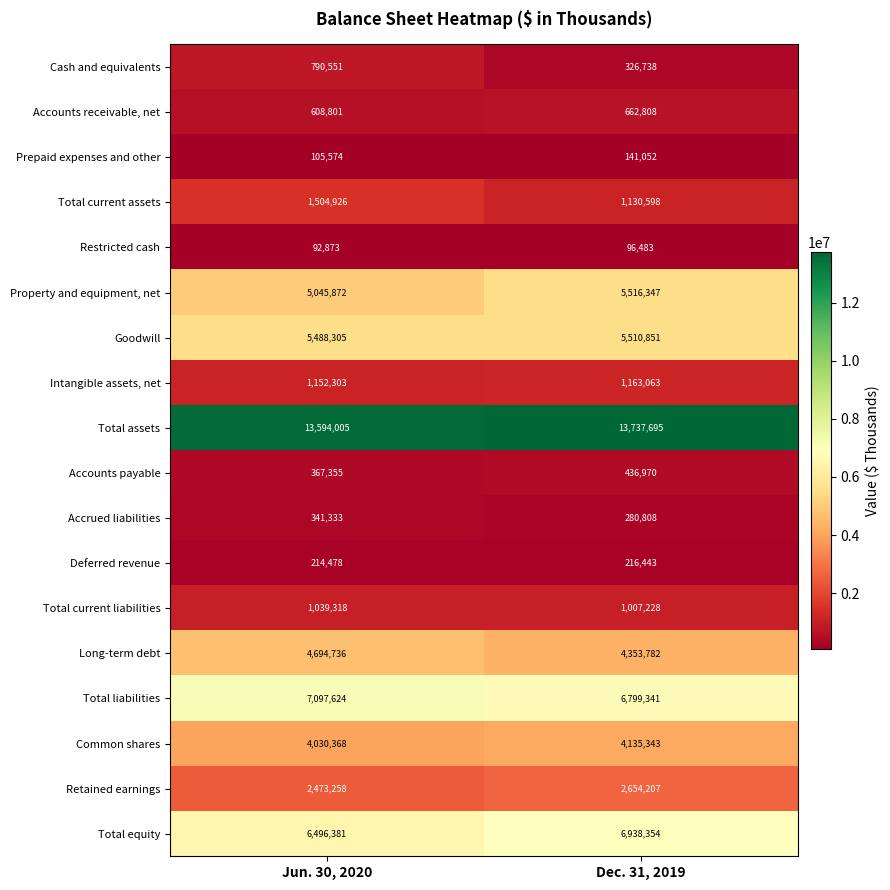

What is the minimum value shown in the chart?

92873